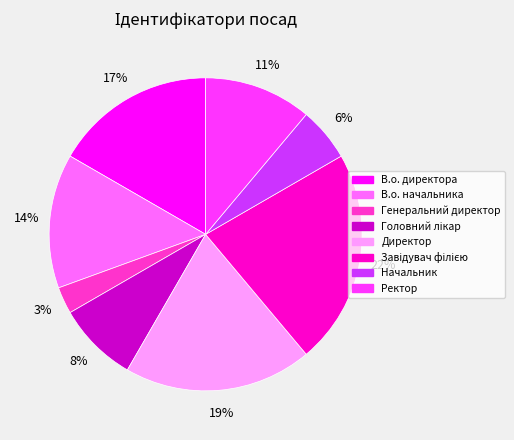

Approximately how many times larger is the value at Генеральний директор compared to Начальник?

0.5